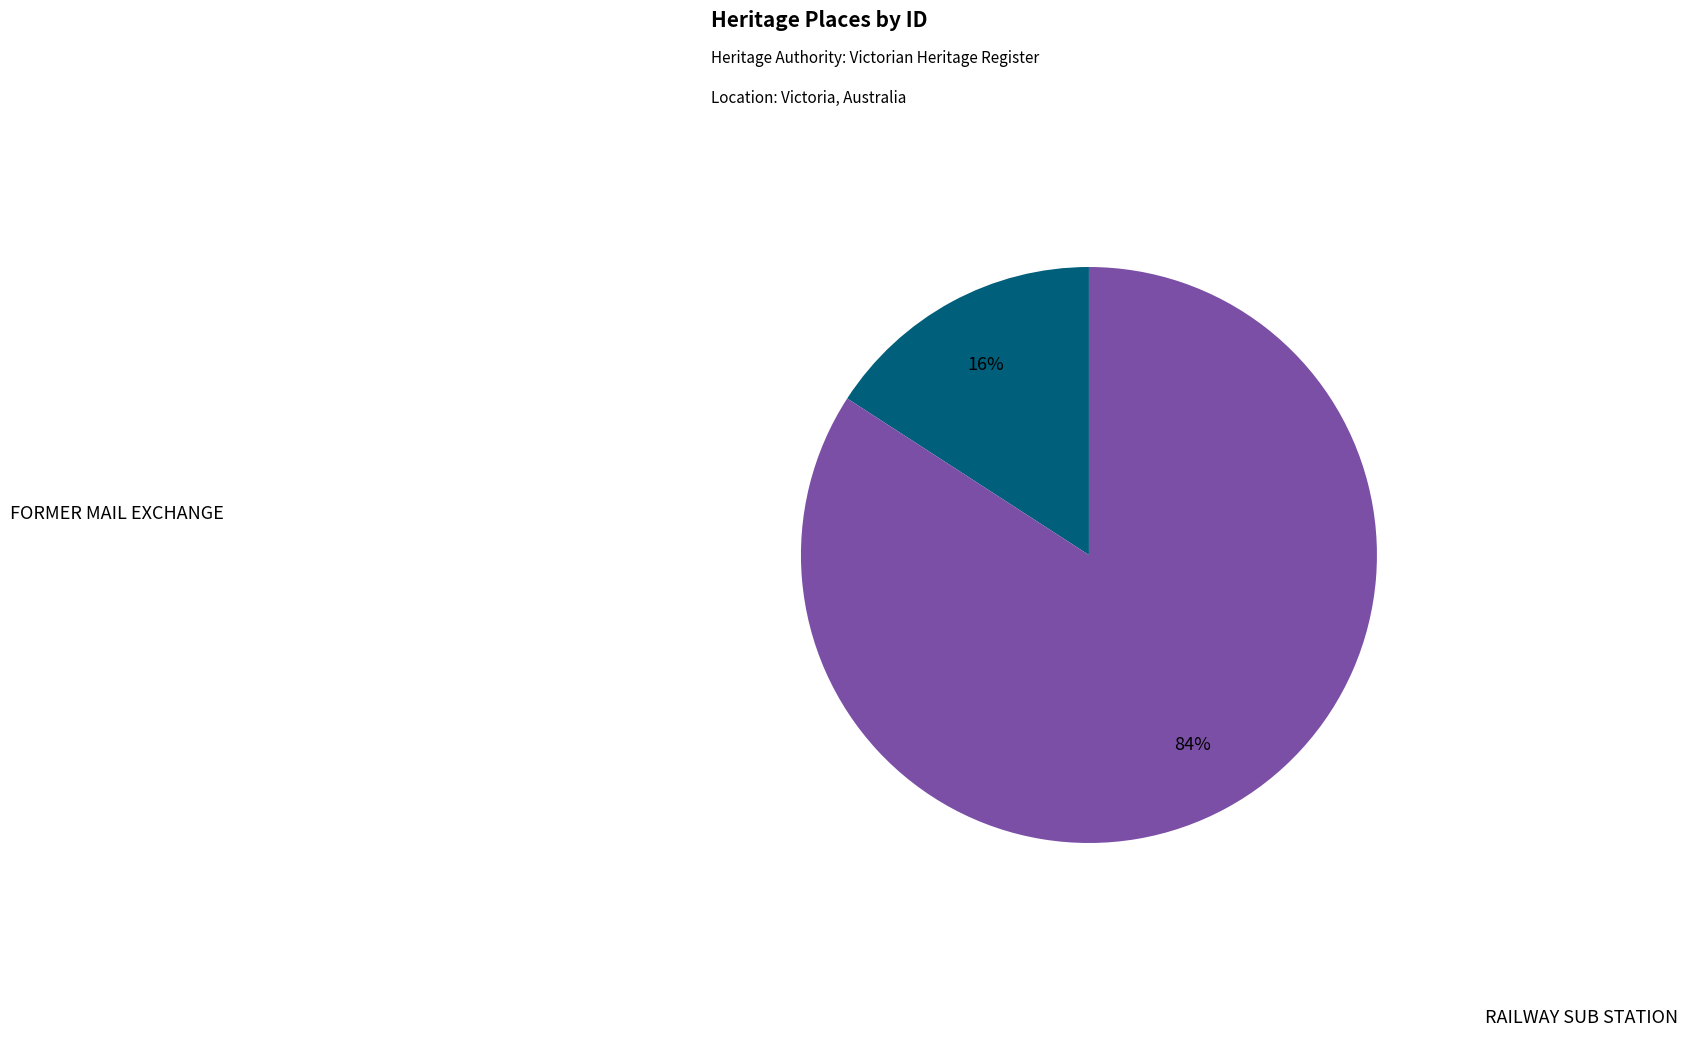

Is the sum of FORMER MAIL EXCHANGE and RAILWAY SUB STATION greater than half?

Yes